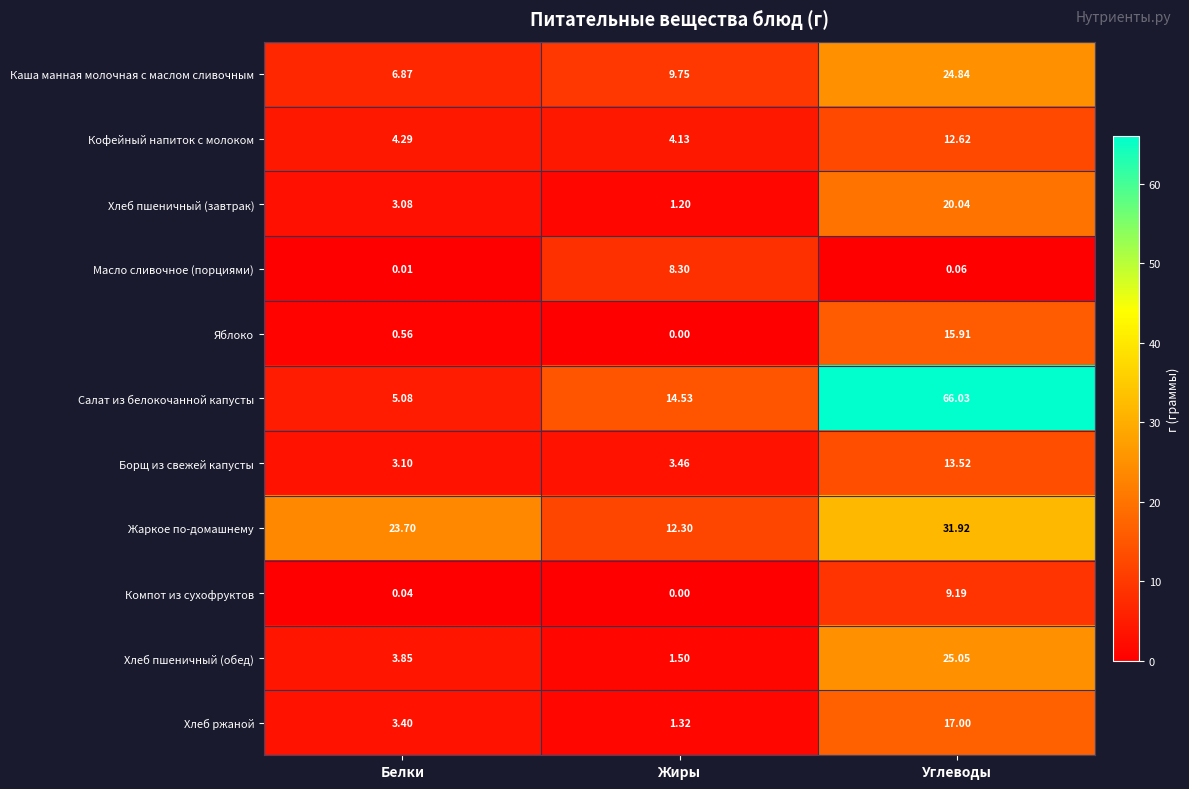

Rank the series by their maximum value, from highest to lowest.

Салат из белокочанной капусты, Жаркое по-домашнему, Хлеб пшеничный (обед), Каша манная молочная с маслом сливочным, Хлеб пшеничный (завтрак), Хлеб ржаной, Яблоко, Борщ из свежей капусты, Кофейный напиток с молоком, Компот из сухофруктов, Масло сливочное (порциями)